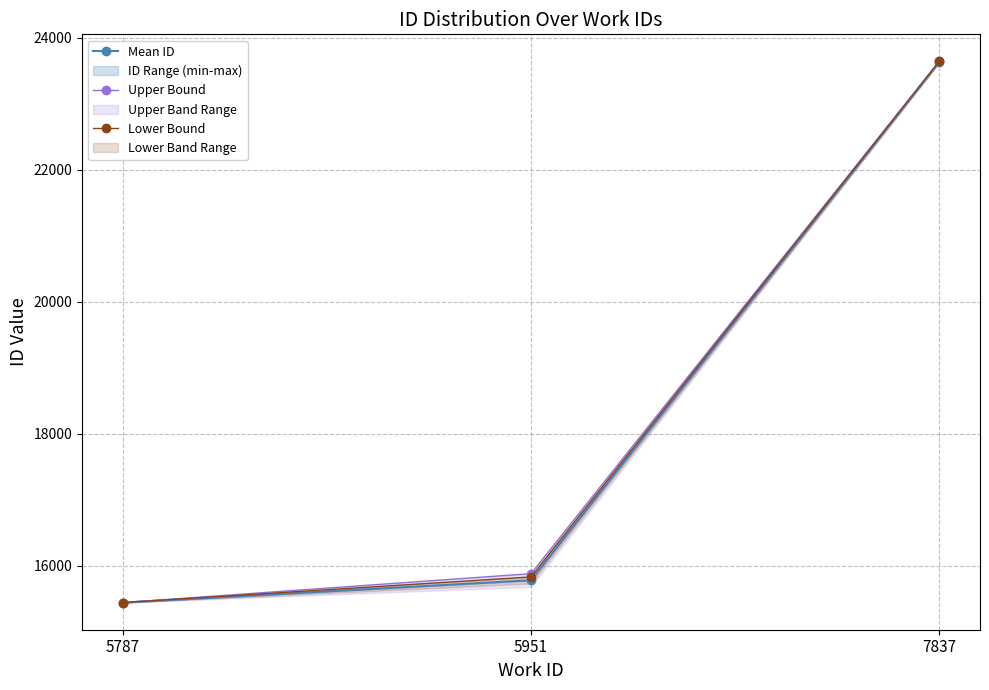

What is the difference between the second highest and minimum values in the Lower Bound series?

387.5